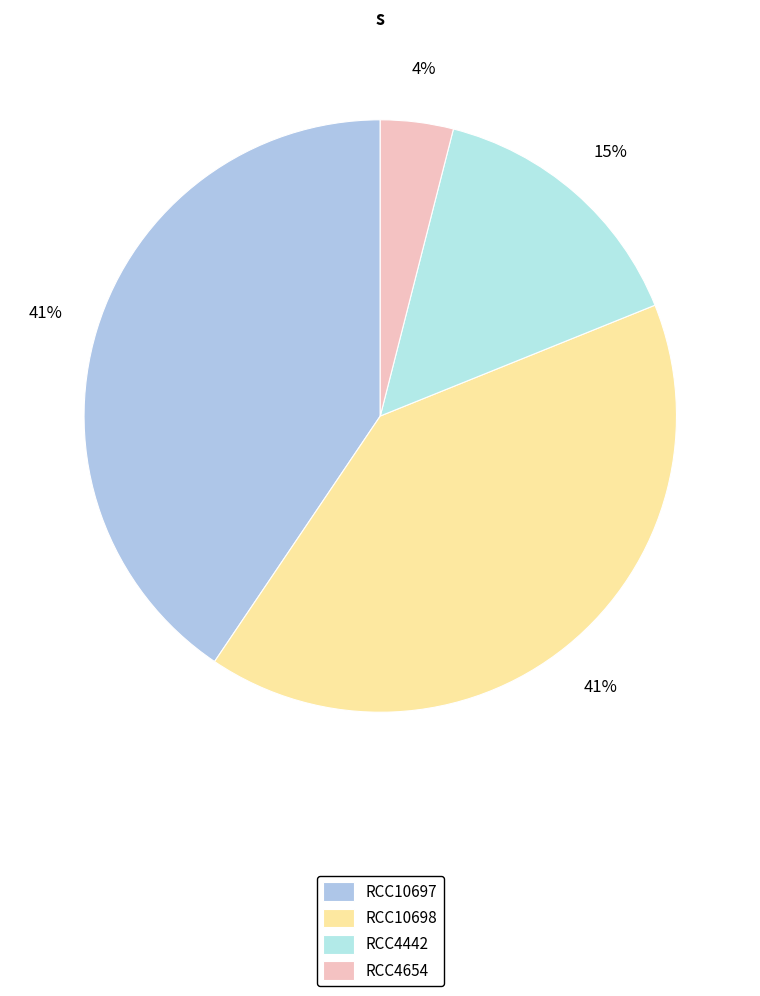

To the nearest percent, what percentage of the pie is RCC4442?

15%